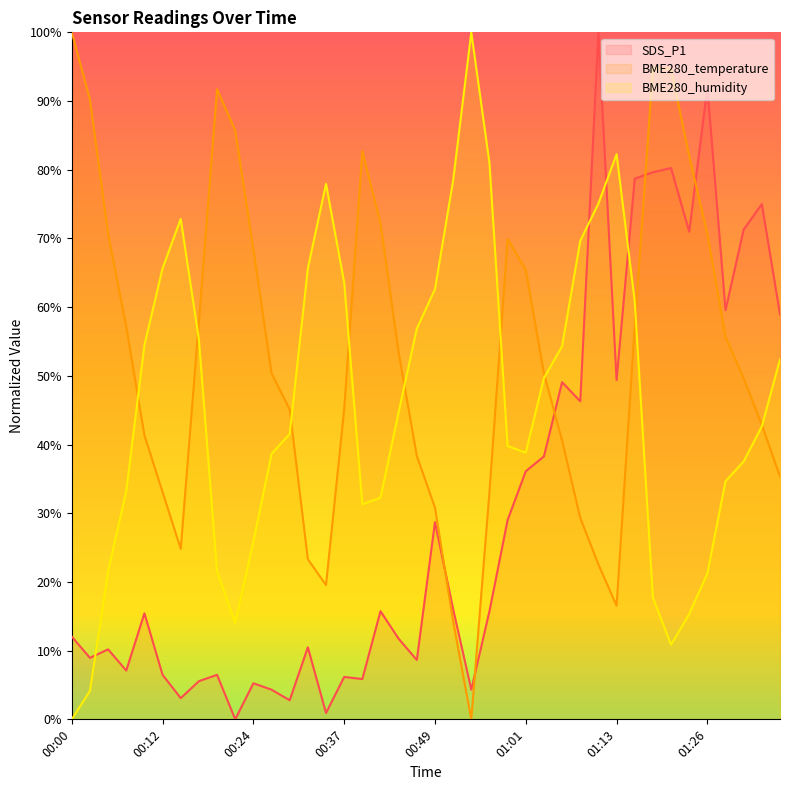

What is the greatest value displayed?

100.0